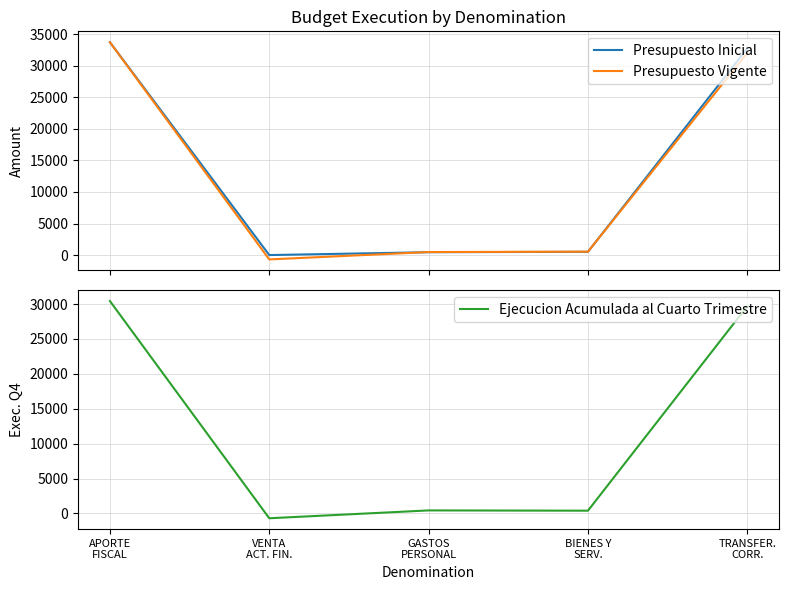

True or false: Ejecucion Acumulada al Cuarto Trimestre has more than 0 points higher than both neighbors.

True